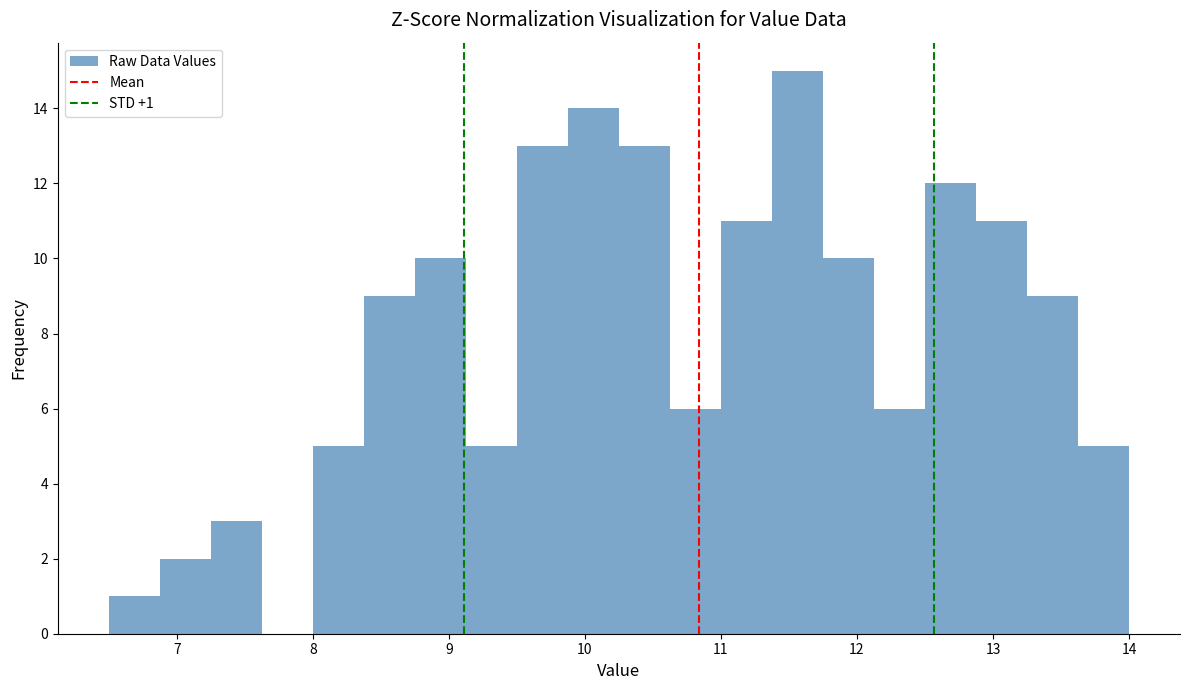

Read against the x-axis, roughly where is the centre of the tallest bar?

11.6